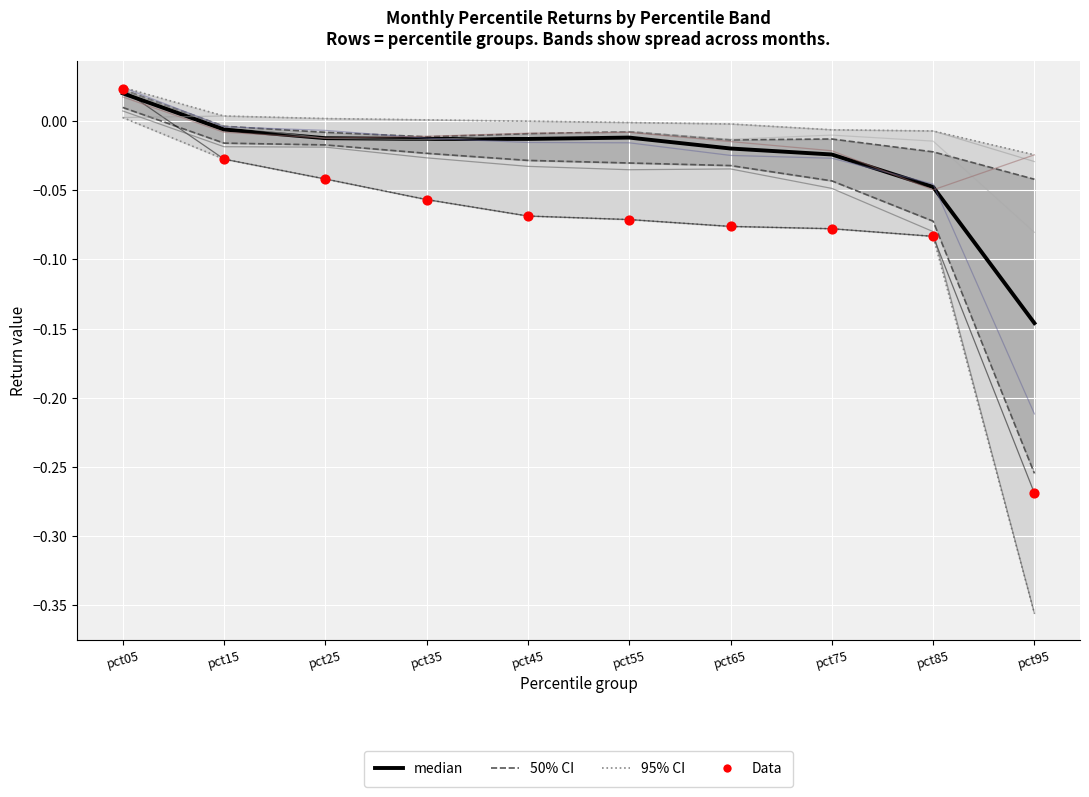

At how many categories does at least one series exceed 0?

4